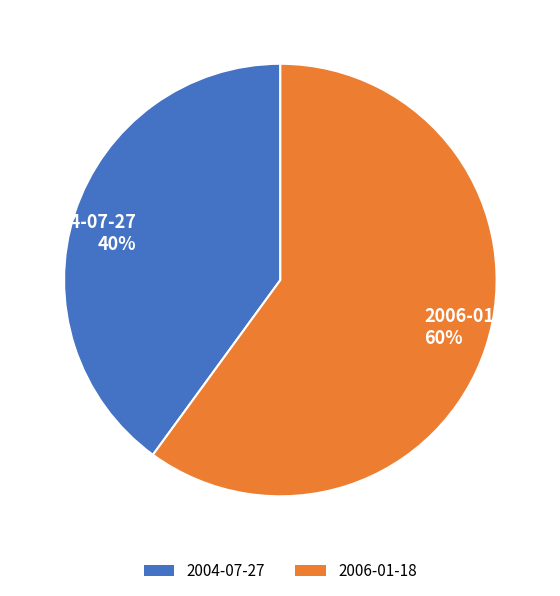

Approximately how many times larger is the value at 2004-07-27 compared to 2006-01-18?

0.7